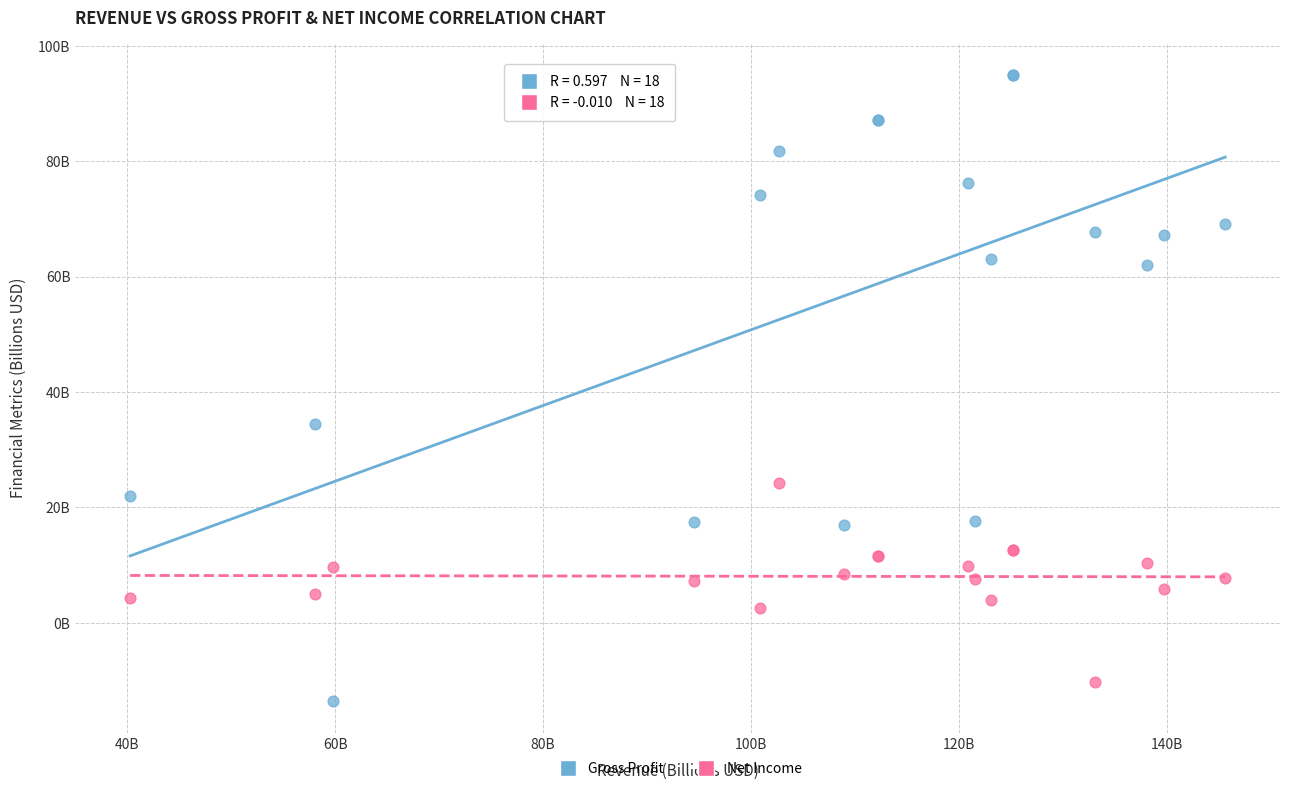

Which series has the widest spread of Y values?

Gross Profit